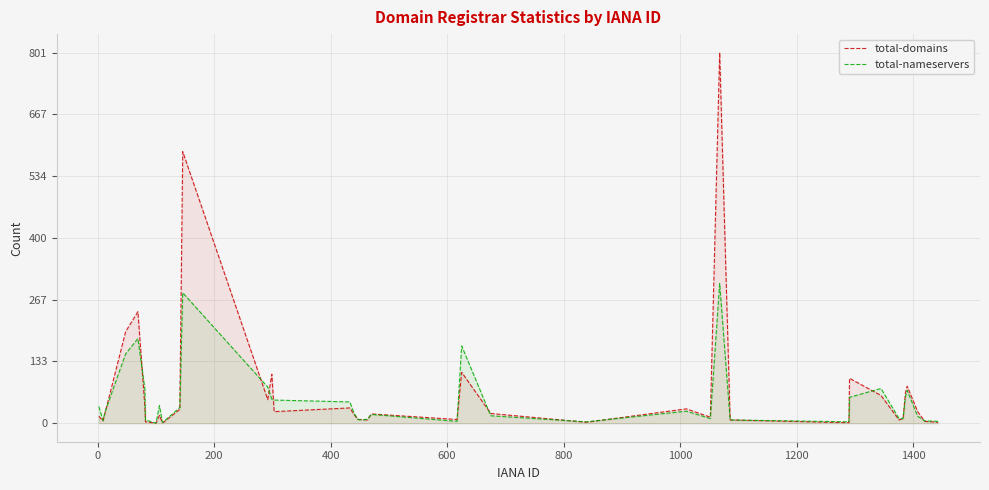

How many interior local peaks does the total-nameservers series have?

9